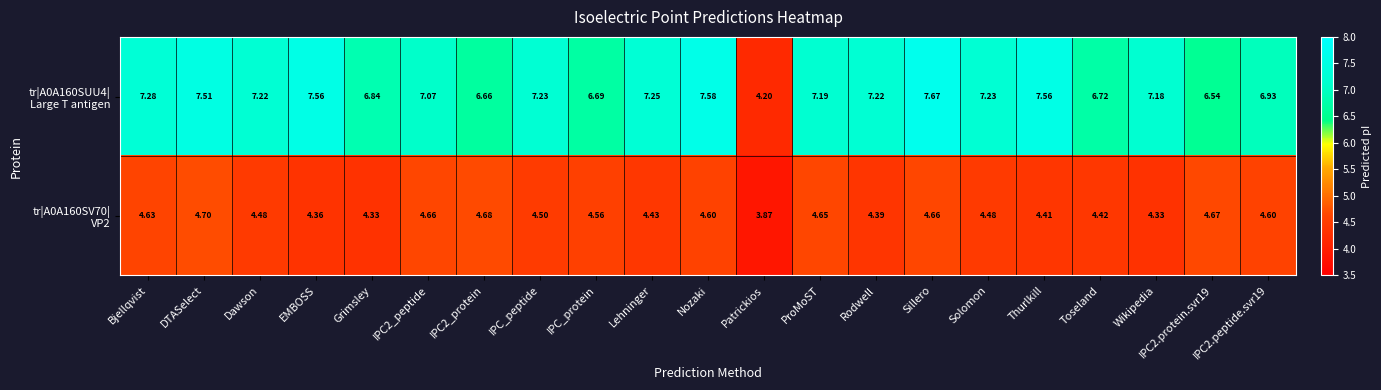

How many series are shown in this chart?

2